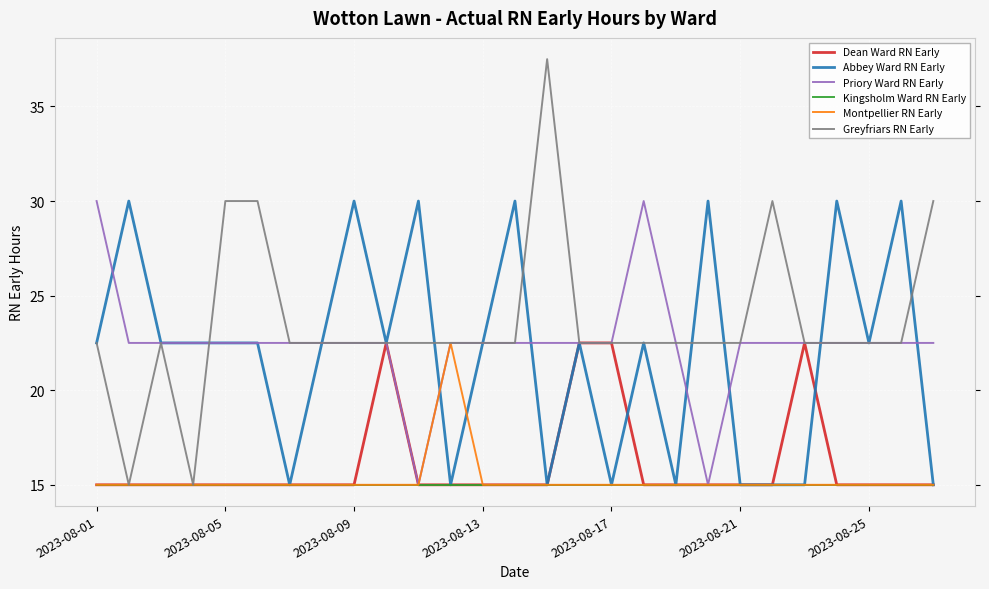

What is the maximum value for Kingsholm Ward RN Early?

15.0